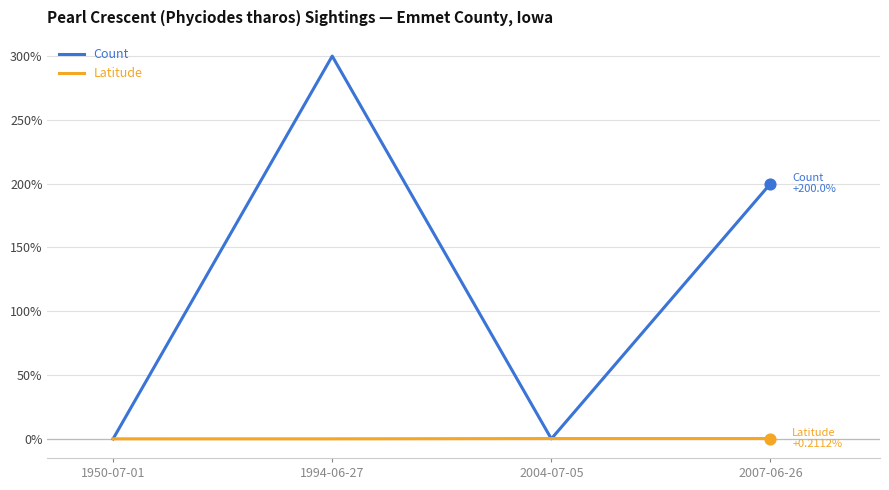

Between 1950-07-01 and 1994-06-27, which series saw the biggest shift?

Count